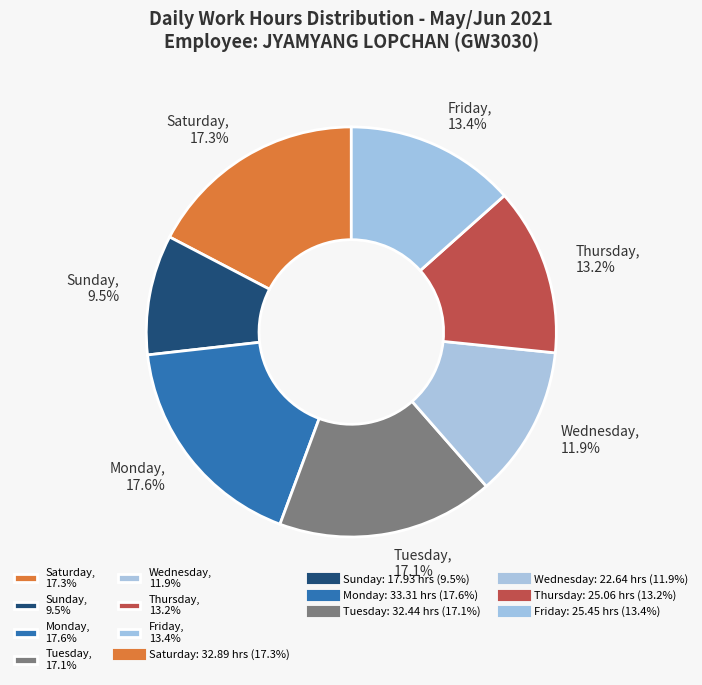

Count the number of slices in the pie.

7